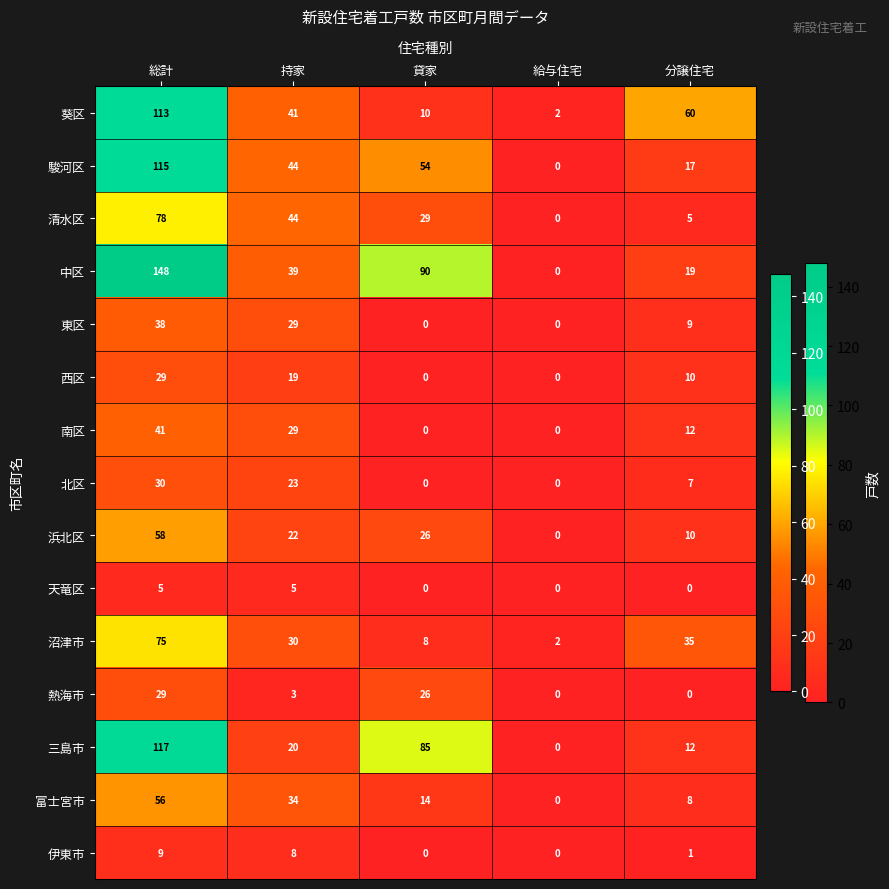

Where is 三島市 nearest to the value 58?

貸家